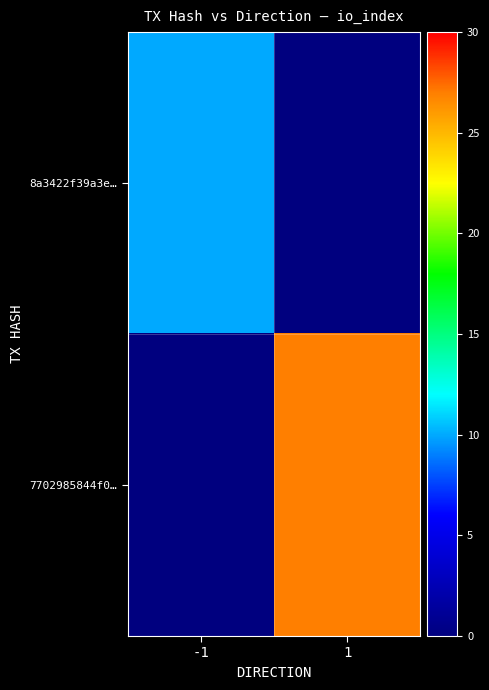

What is the spread (max minus min) of values at 1?

27